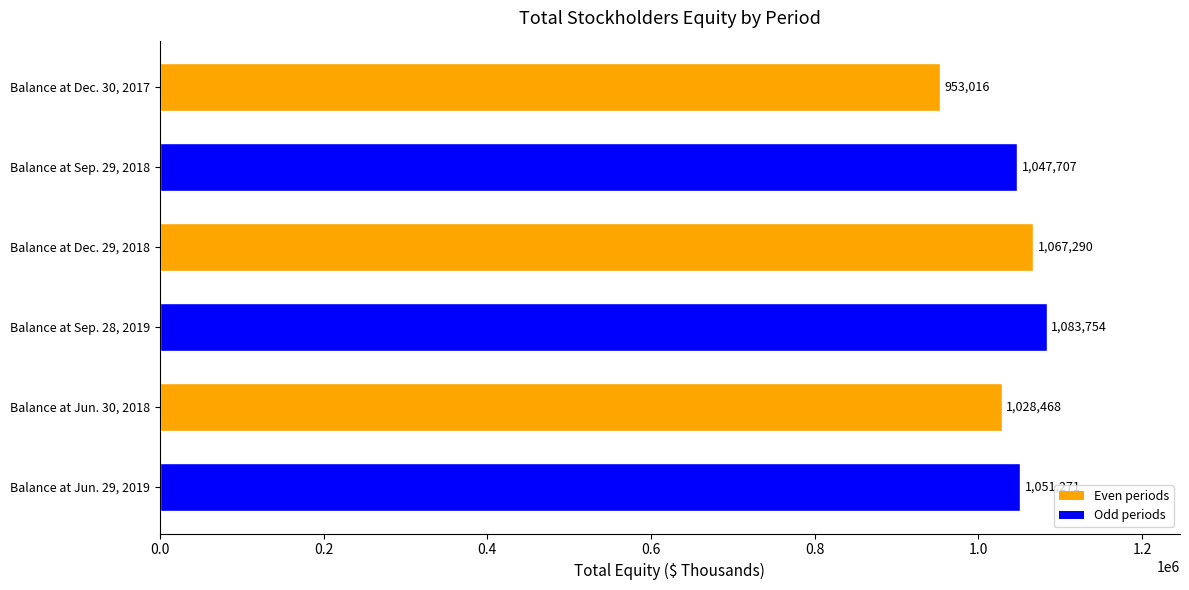

How many bars are there in total?

6